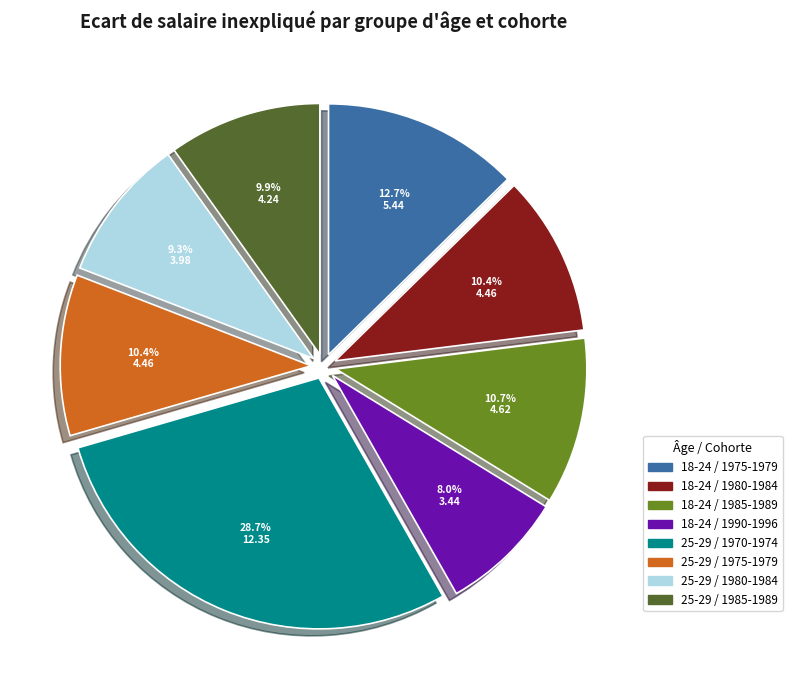

To the nearest percent, what is the combined percentage of 25-29 / 1975-1979 and 18-24 / 1990-1996?

18%